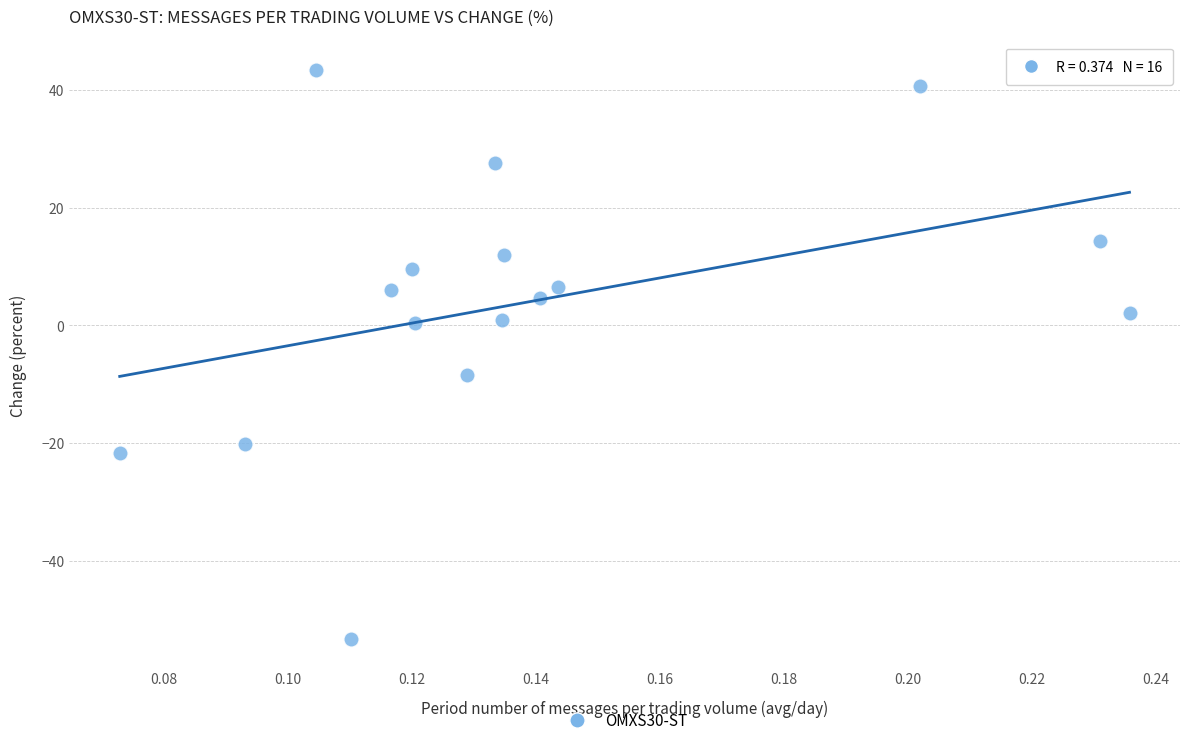

What is the range of Y values (max minus min)?

96.7